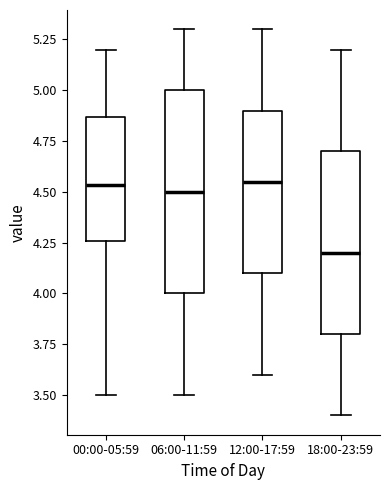

Where does the upper whisker of the box for 06:00-11:59 end on the y-axis? The values are not printed on the chart, so give them approximately, as read against the axis.

5.30